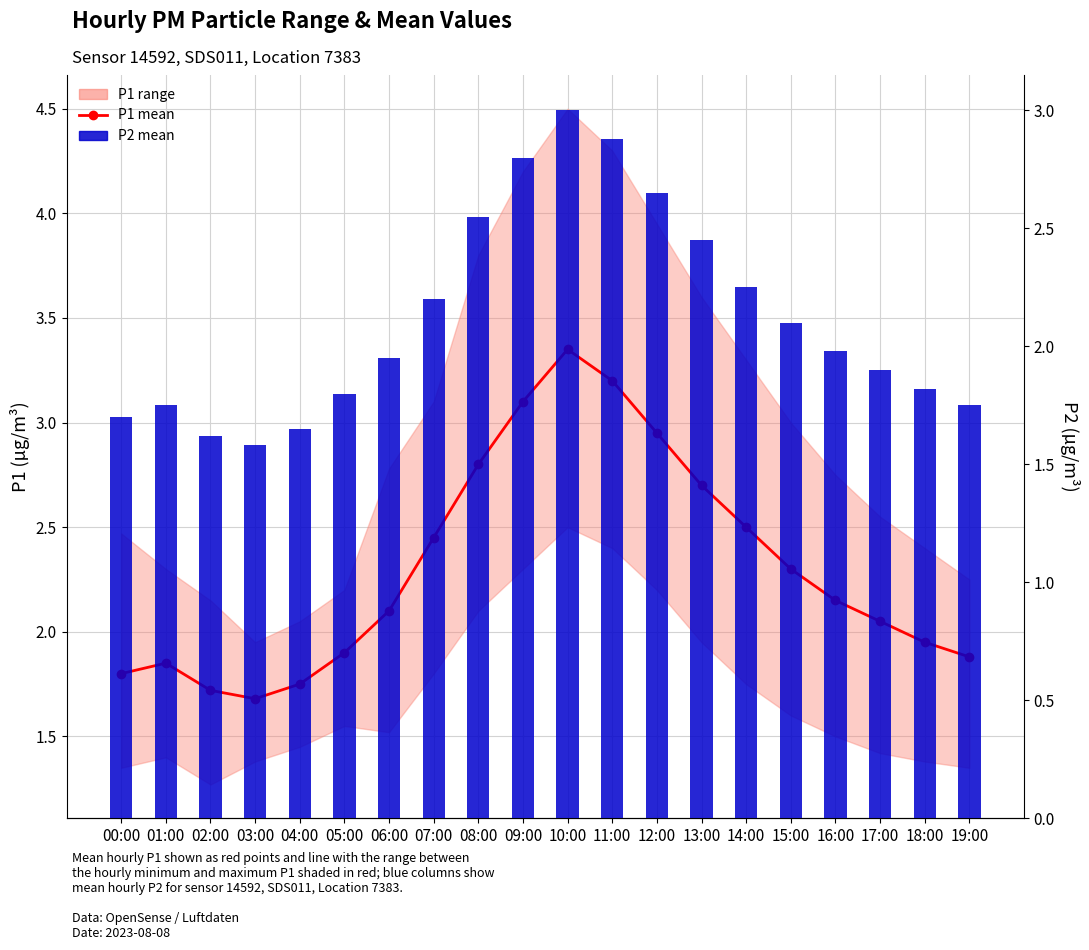

What is the approximate value of P1 mean at 05:00?

1.9